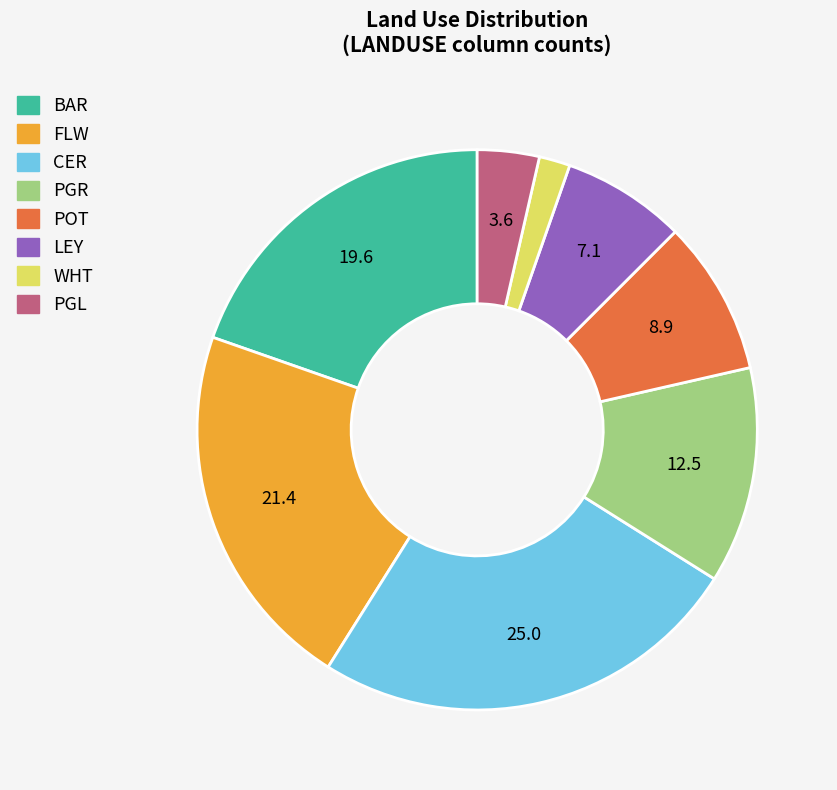

Between PGL and FLW, which is larger?

FLW